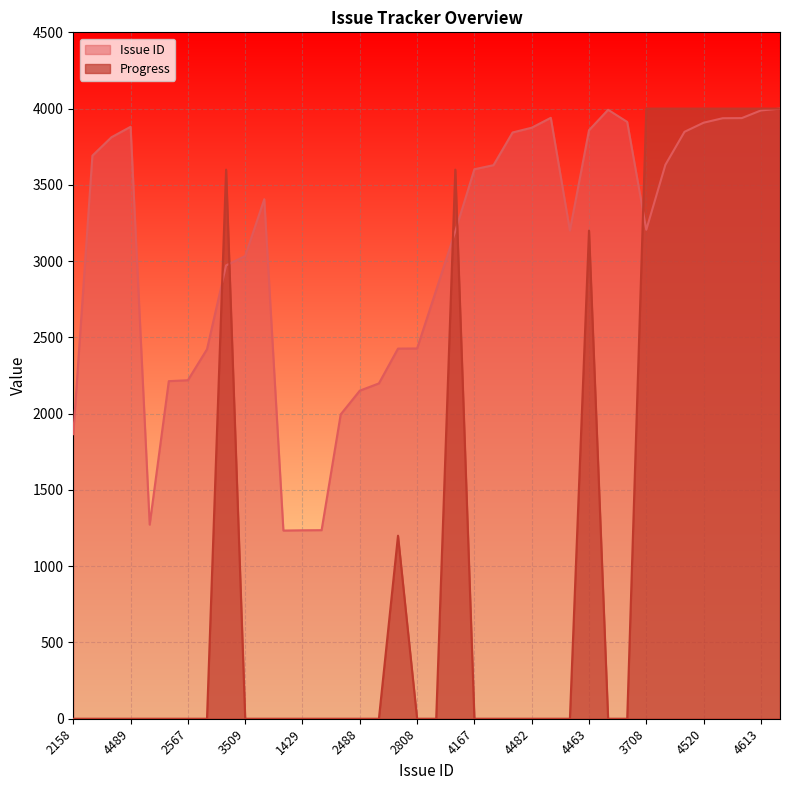

At which category does the chart reach its minimum across all series?

2158